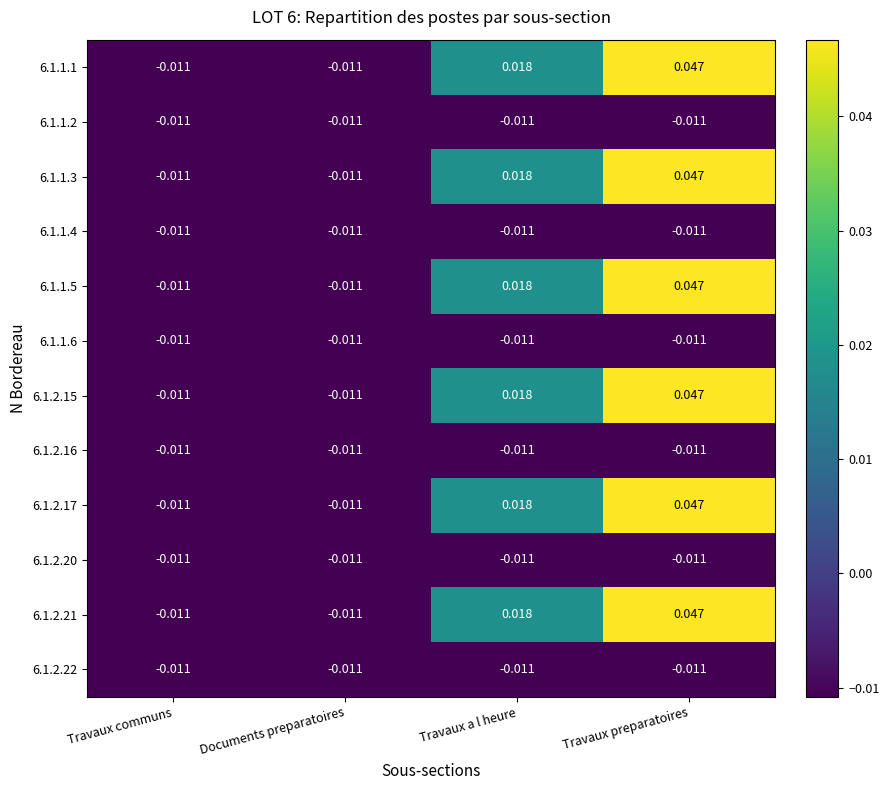

At which label does 6.1.2.21 first exceed 0?

Travaux a l heure